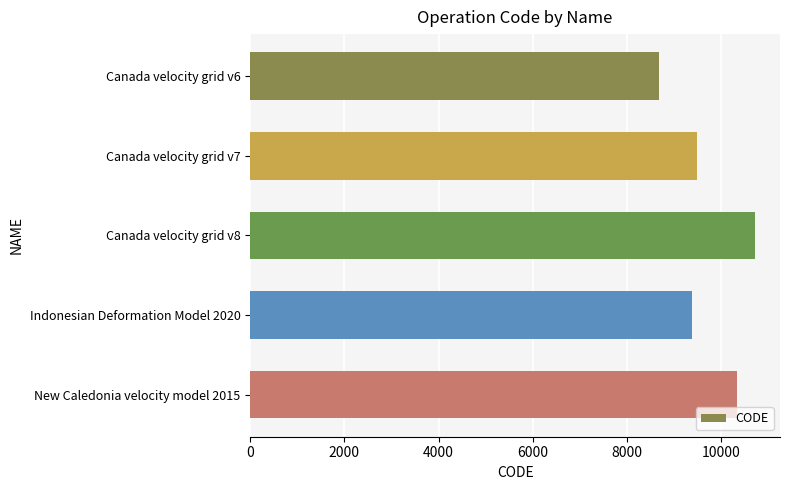

Reading bottom to top, extract all data points from this chart.

10323	9375	10707	9483	8676